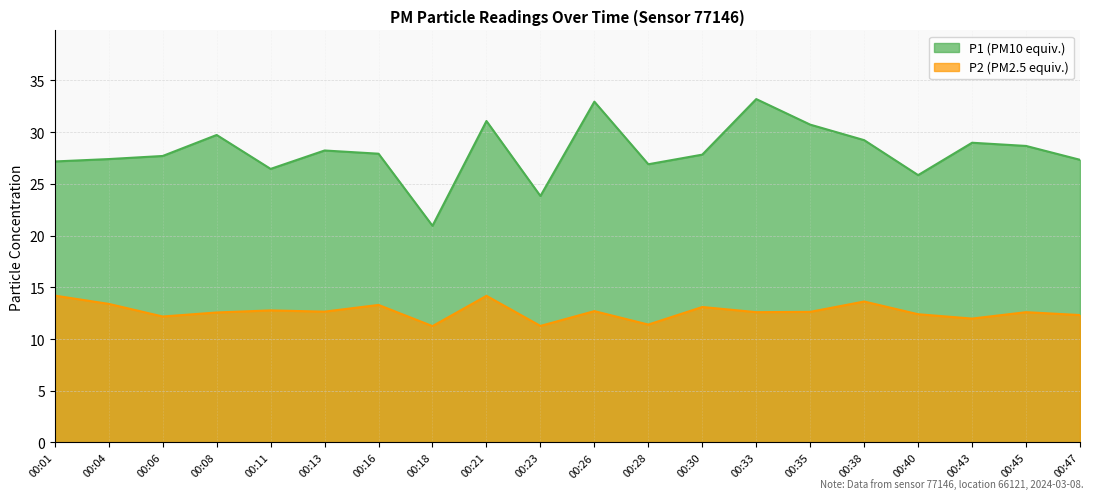

Rank the series by their average value, from lowest to highest.

P2, P1